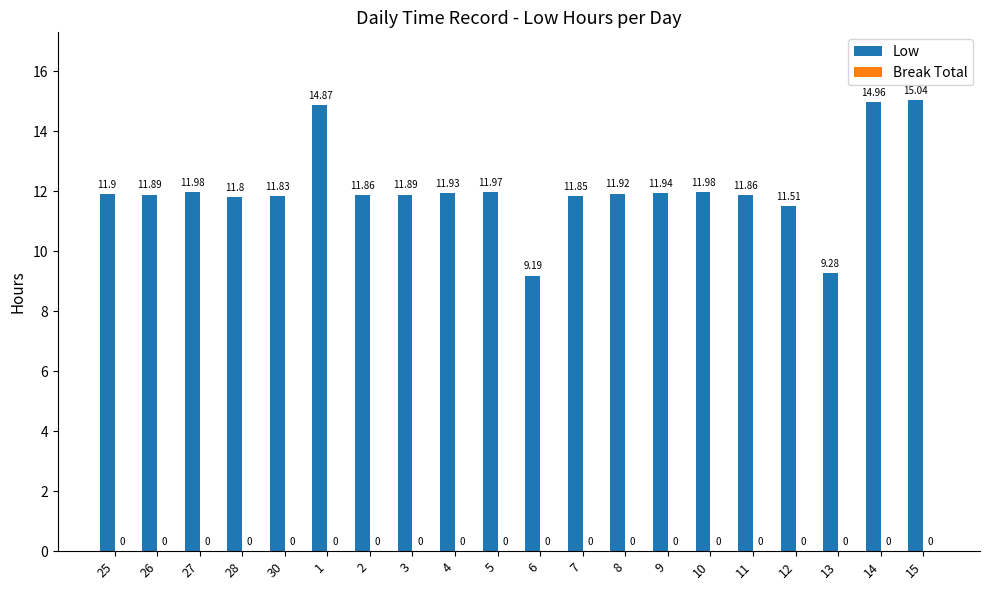

What is the greatest value displayed?

15.0